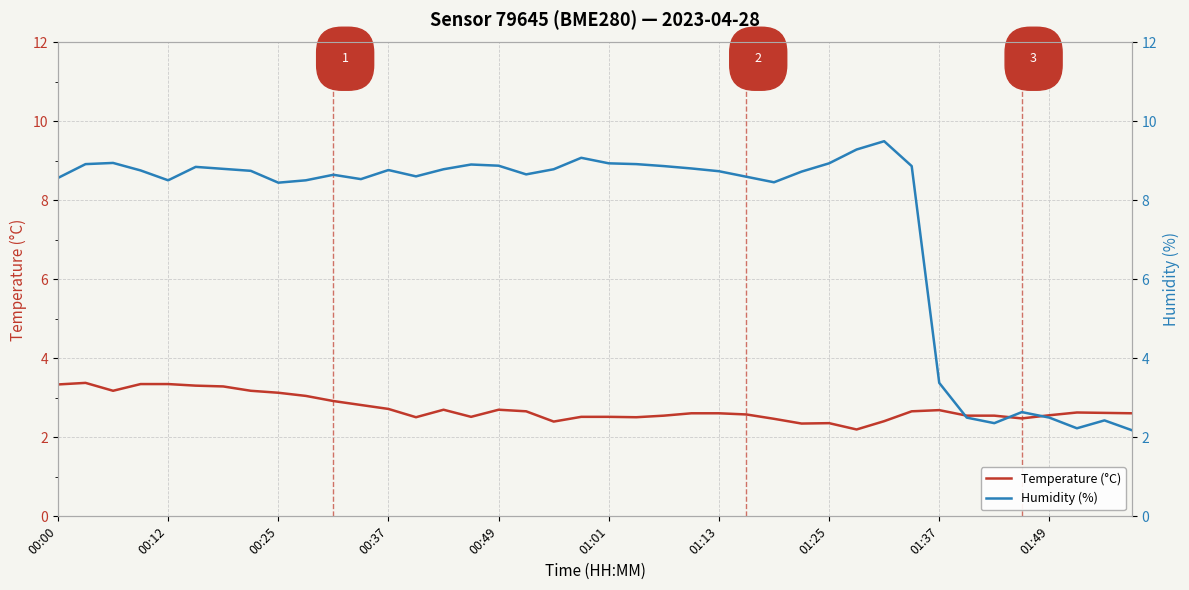

What is the label of the 5th point from the right?

35